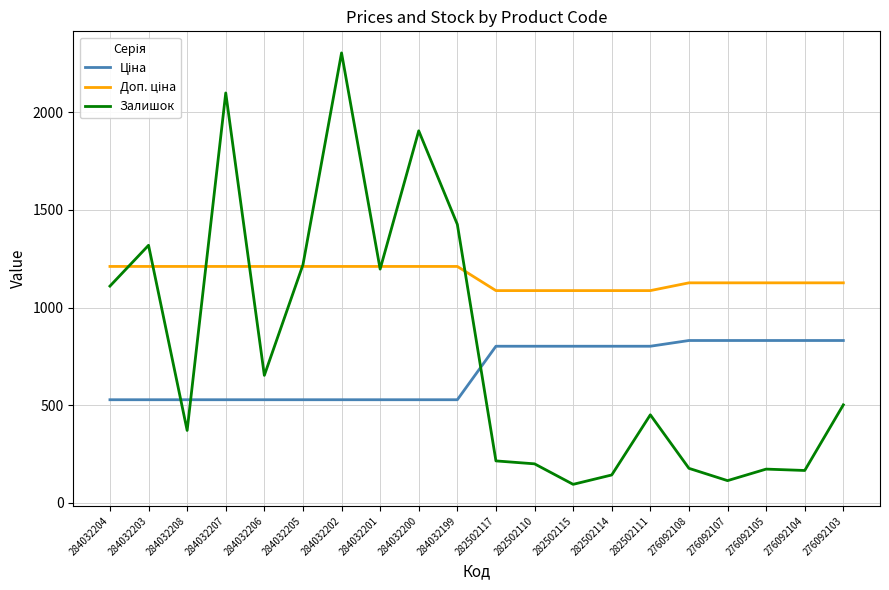

True or false: Залишок has a value of 653.0 at 284032206.

True